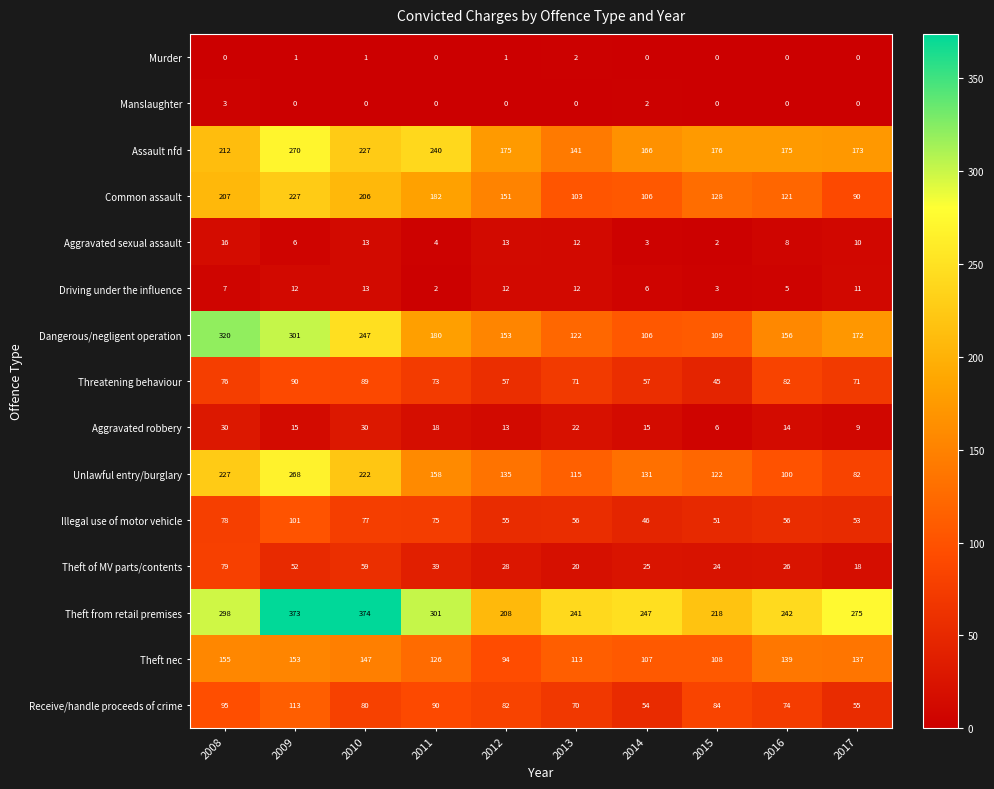

What is the total value across all series at 2014?

1071